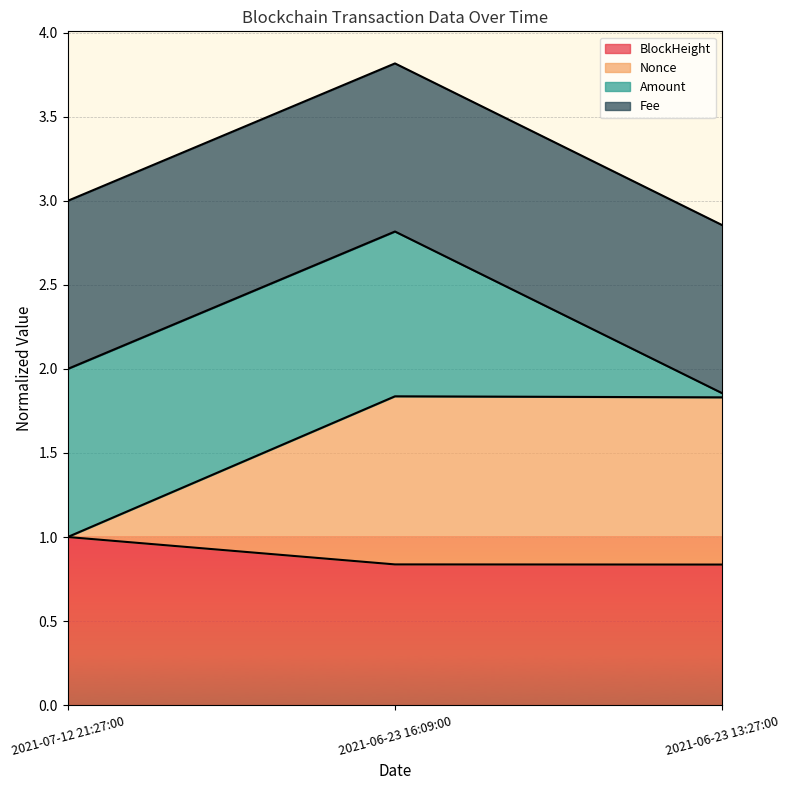

What is the total value across all series at 2021-07-12 21:27:00?

3.0